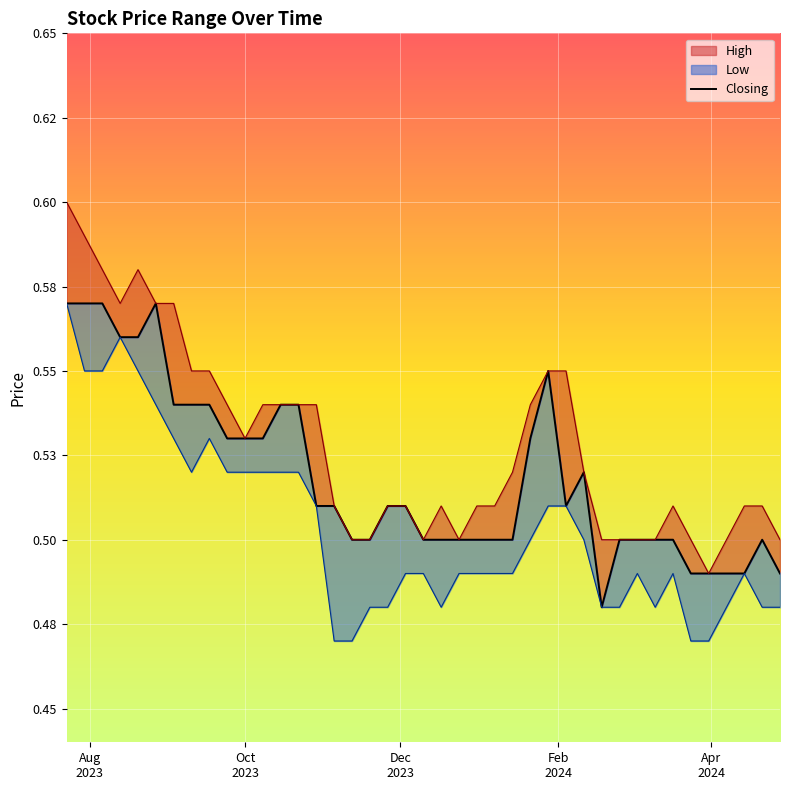

What is the sum of all values?

20.8